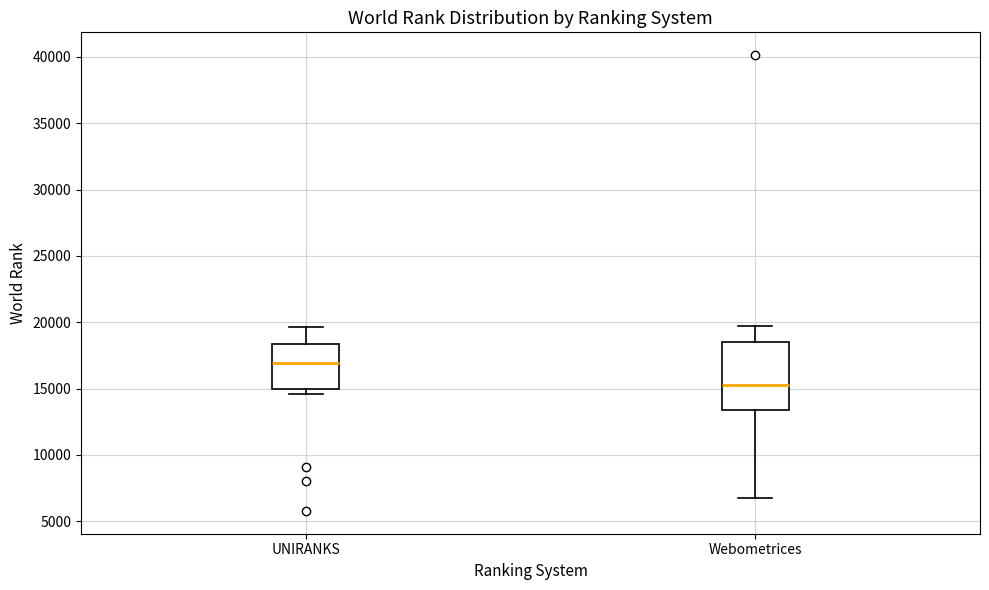

Which box's median line is the highest?

UNIRANKS